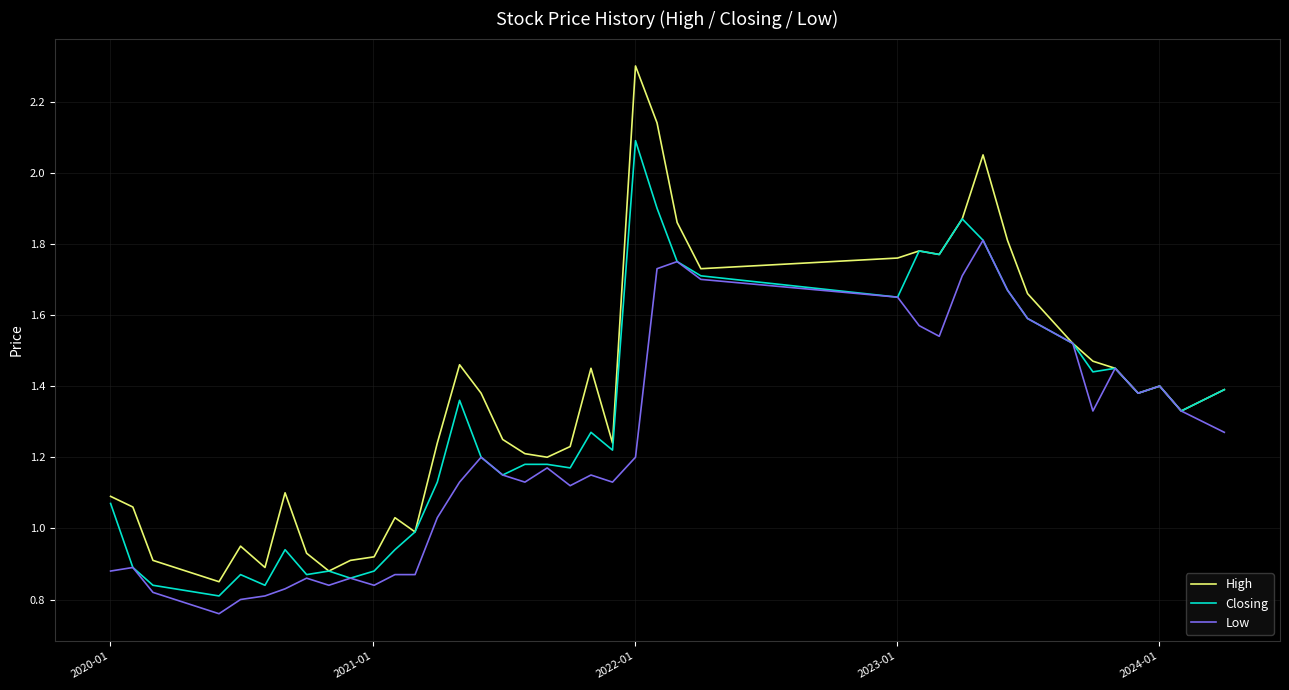

What is the maximum value for High?

2.3